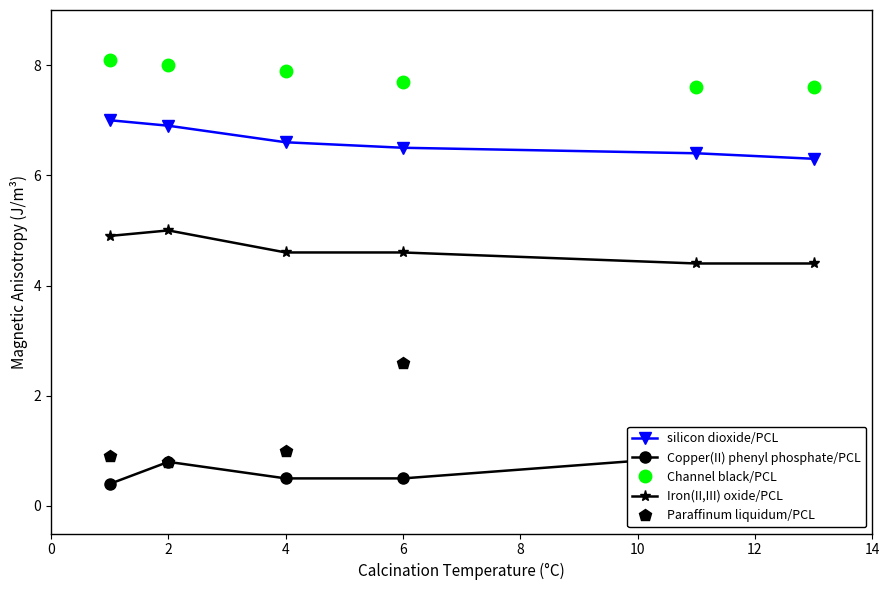

Count the Copper(II) phenyl phosphate/PCL values in the range 0 to 1.

6